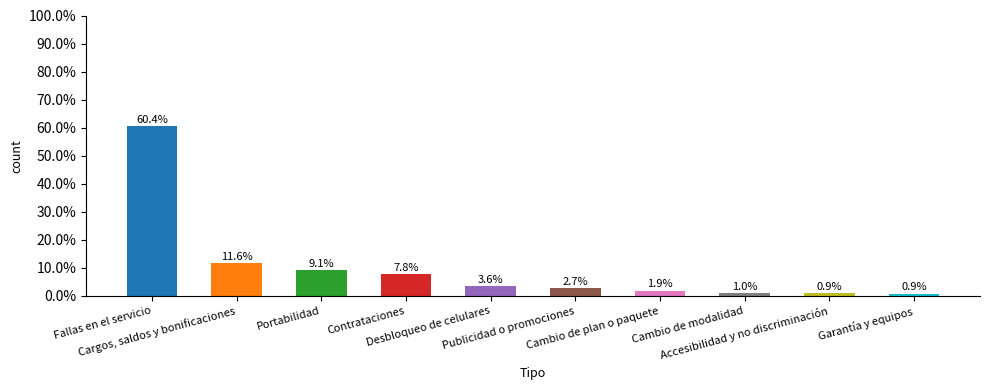

Is it true that the value at Publicidad o promociones is 2.7?

True